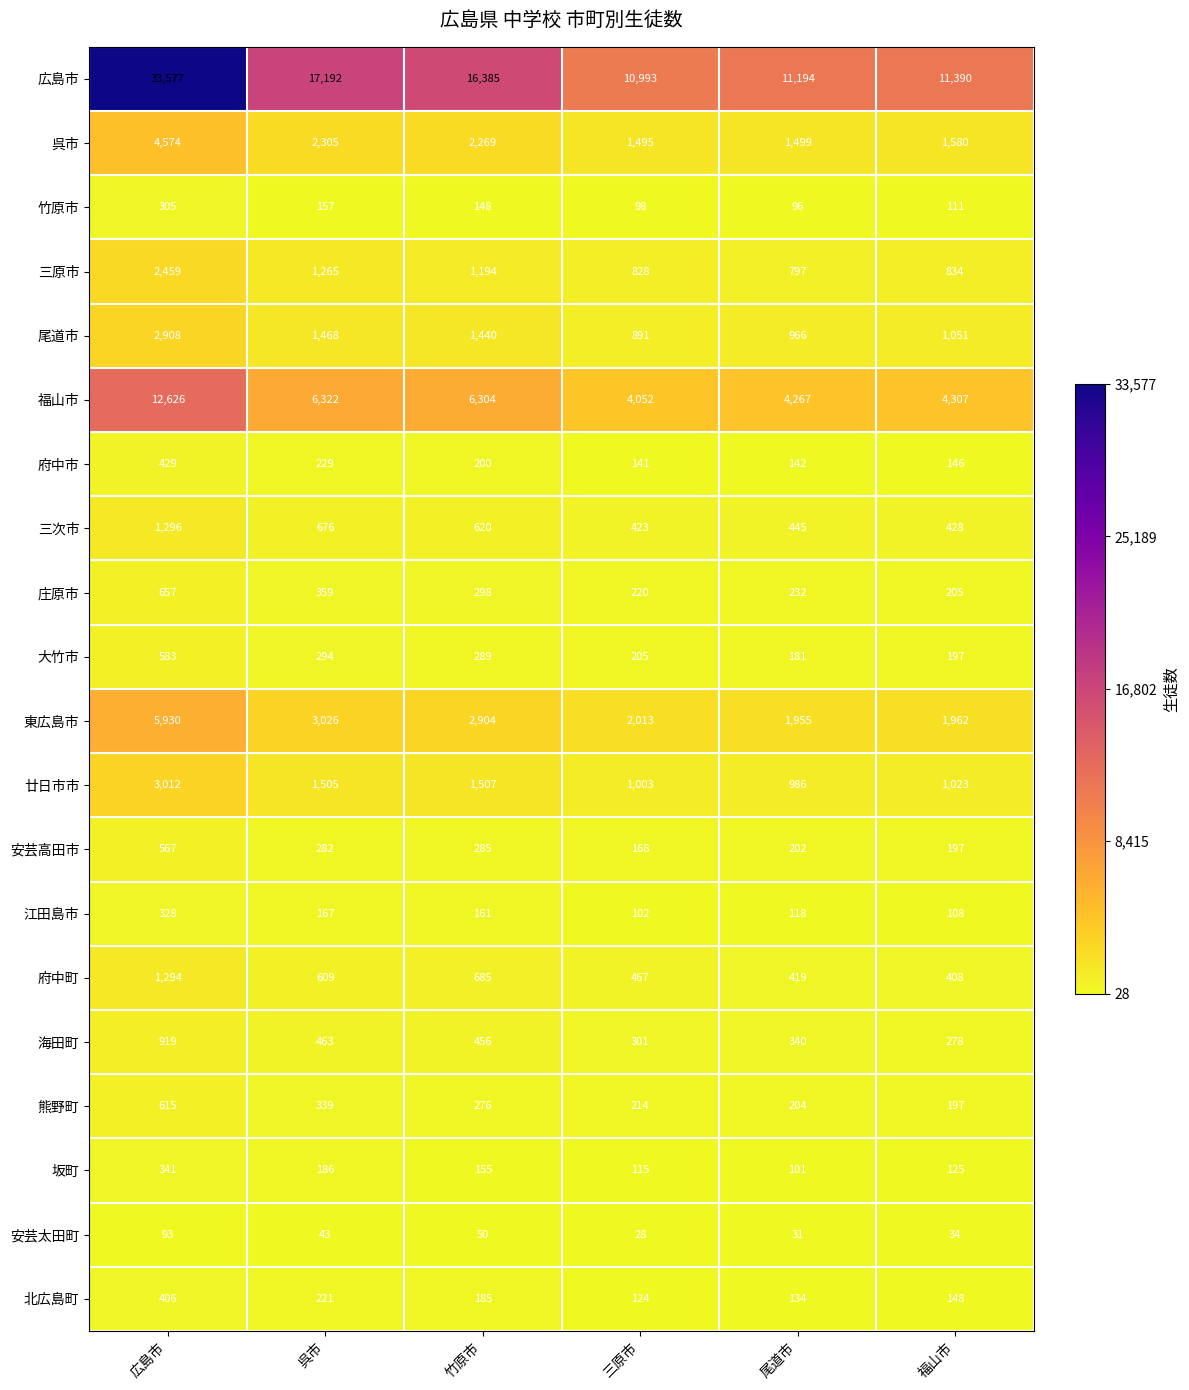

What is the spread (max minus min) of values at 尾道市?

11163